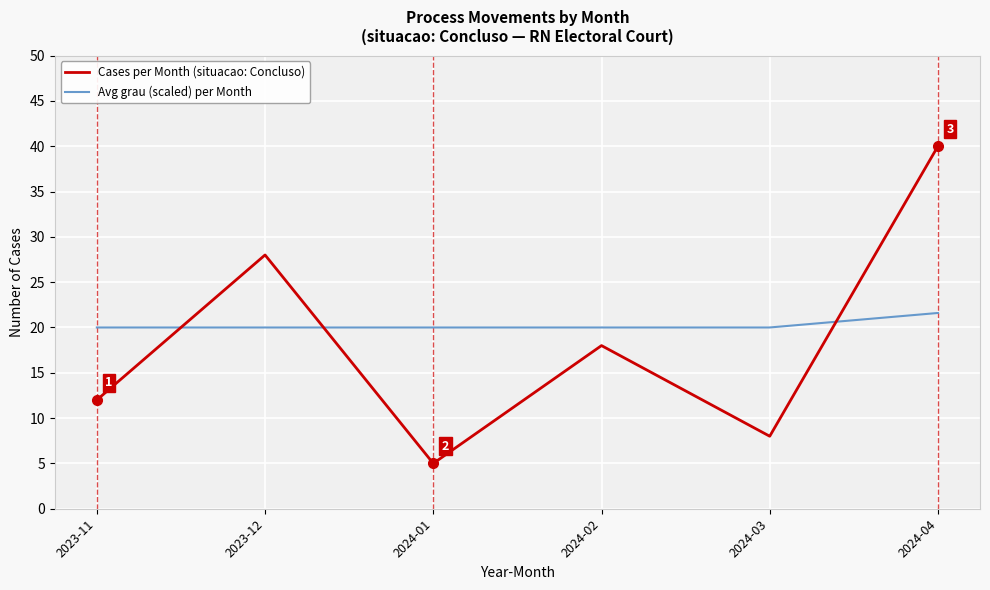

Reading left to right, transcribe all the data shown in this chart.

Cases per Month (situacao: Concluso): 12.0	28.0	5.0	18.0	8.0	40.0
Avg grau (scaled) per Month: 20.0	20.0	20.0	20.0	20.0	21.6